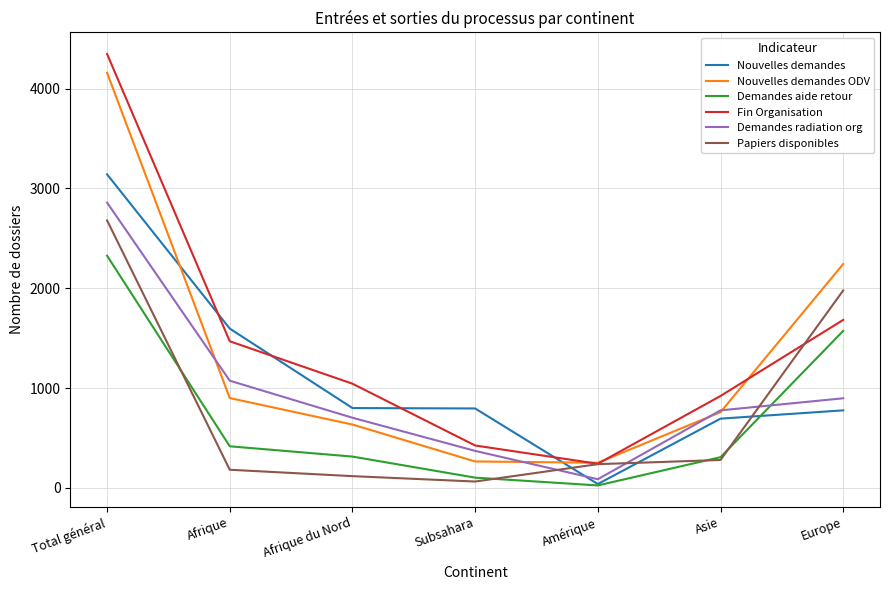

True or false: Papiers disponibles and Demandes radiation org intersect in this chart.

True